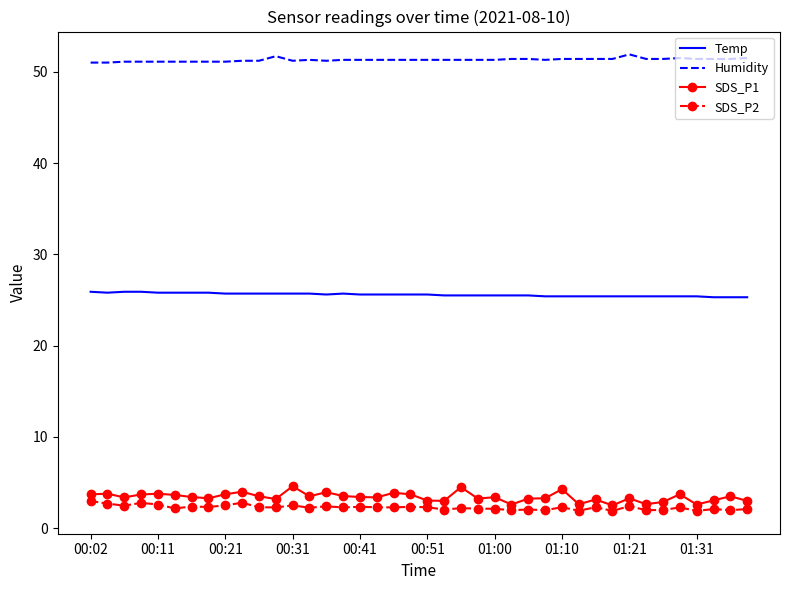

Which series has the largest range (max minus min)?

SDS_P1